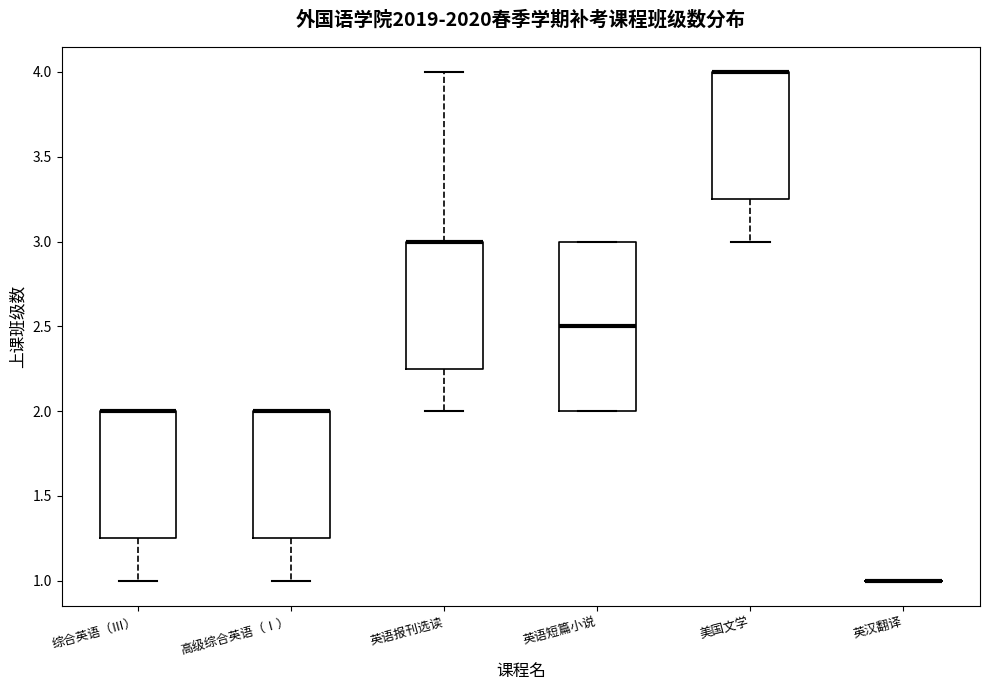

Reading left to right, read every box against the y-axis: the position of its median line, the range the box covers, and the ends of its whiskers. The values are not printed on the chart, so give them approximately, as read against the axis.

综合英语（Ⅲ）: median 2.00 (drawn on the box's upper edge), box 1.25 to 2.00, whiskers 1.00 to 2.00
高级综合英语（Ⅰ）: median 2.00 (drawn on the box's upper edge), box 1.25 to 2.00, whiskers 1.00 to 2.00
英语报刊选读: median 3.00 (drawn on the box's upper edge), box 2.25 to 3.00, whiskers 2.00 to 4.00
英语短篇小说: median 2.50, box 2.00 to 3.00, whiskers 2.00 to 3.00
美国文学: median 4.00 (drawn on the box's upper edge), box 3.25 to 4.00, whiskers 3.00 to 4.00
英汉翻译: box collapsed to a line at 1.00, whiskers 1.00 to 1.00